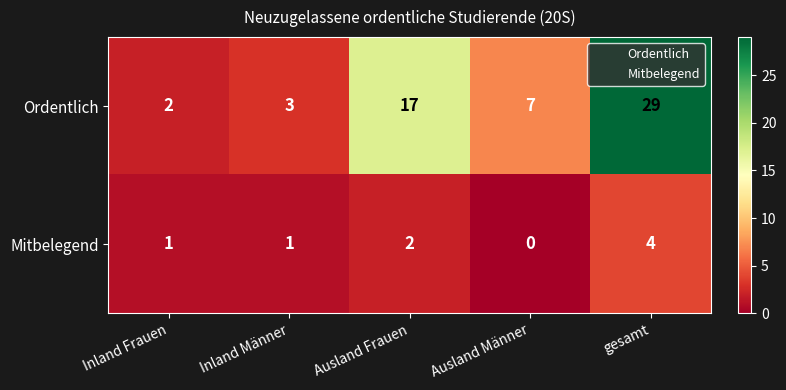

Which series changed the most between Ausland Frauen and gesamt?

Ordentlich